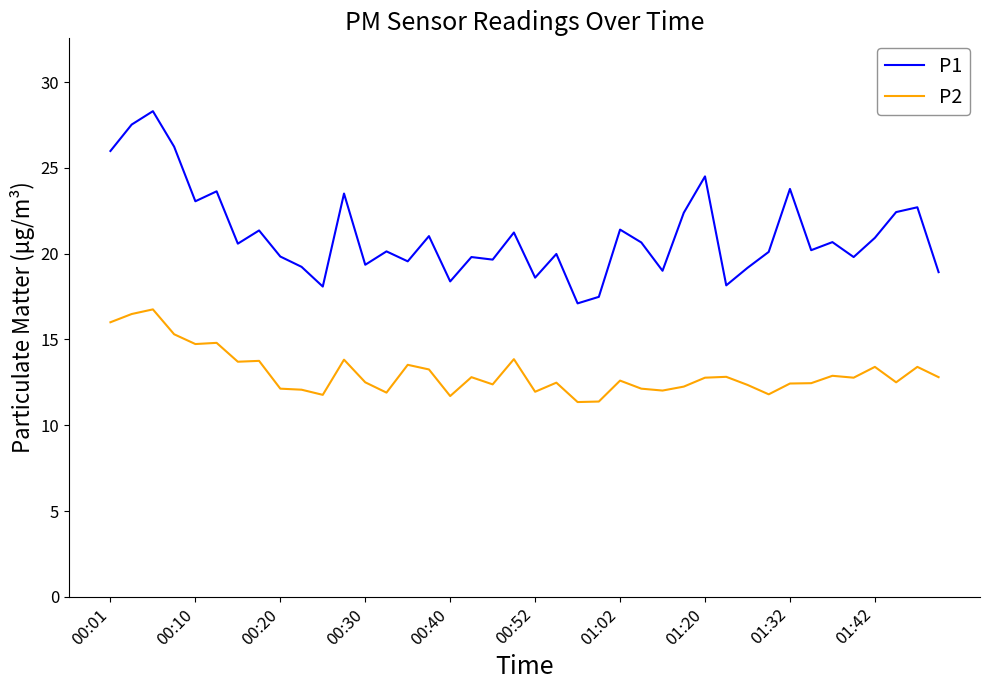

True or false: P1 and P2 intersect in this chart.

False